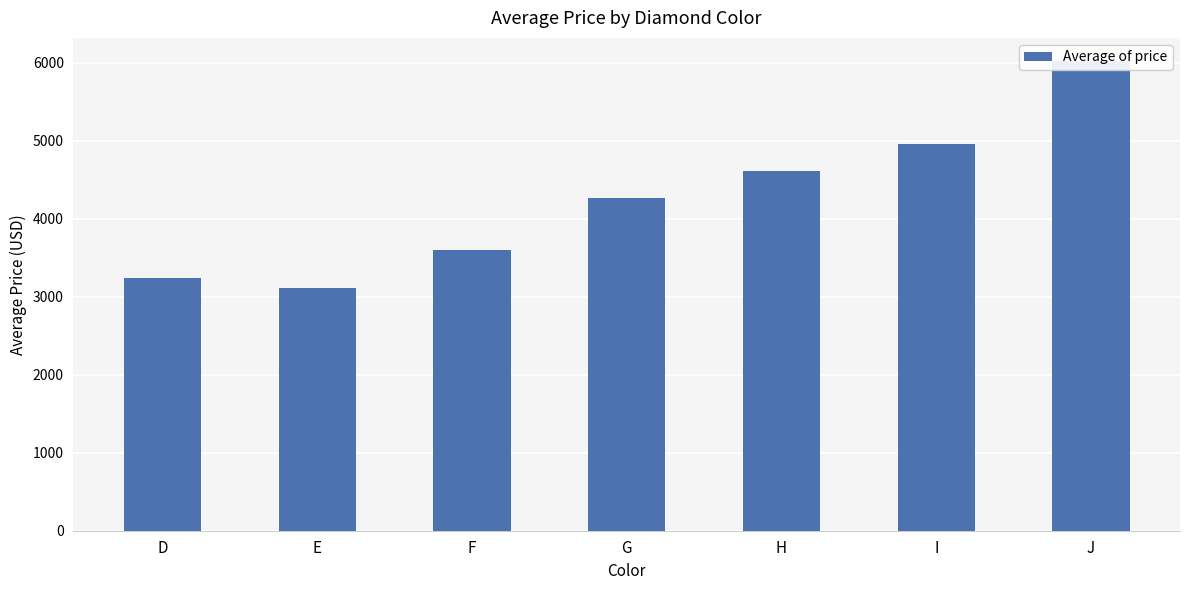

List the labels in order of value, smallest first.

E, D, F, G, H, I, J